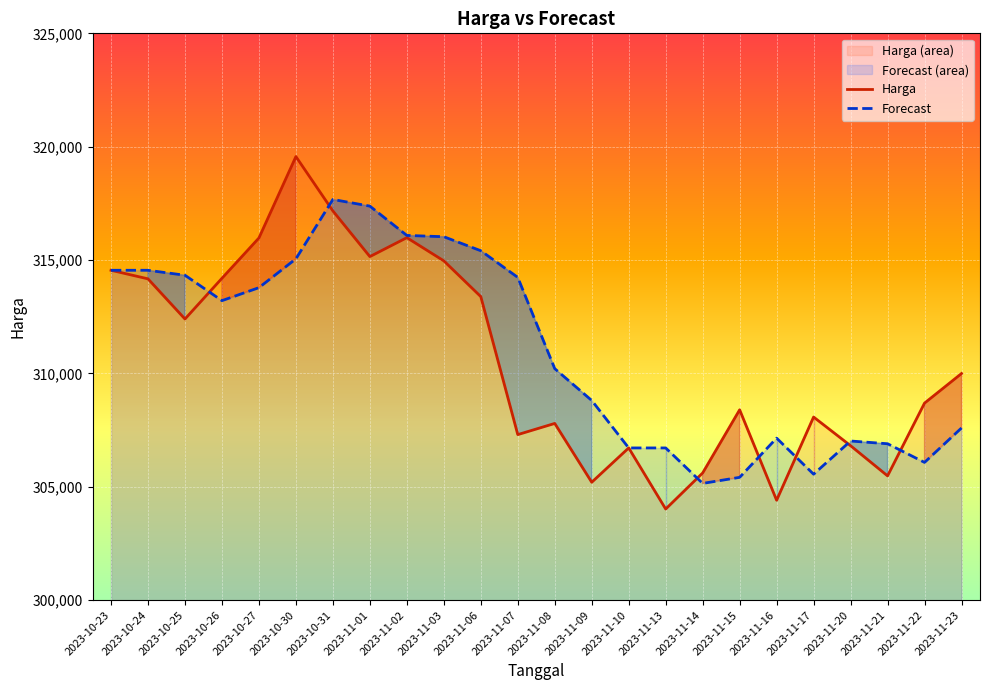

Is the value of Harga at 2023-11-07 greater than the value of Forecast at 2023-10-26?

No